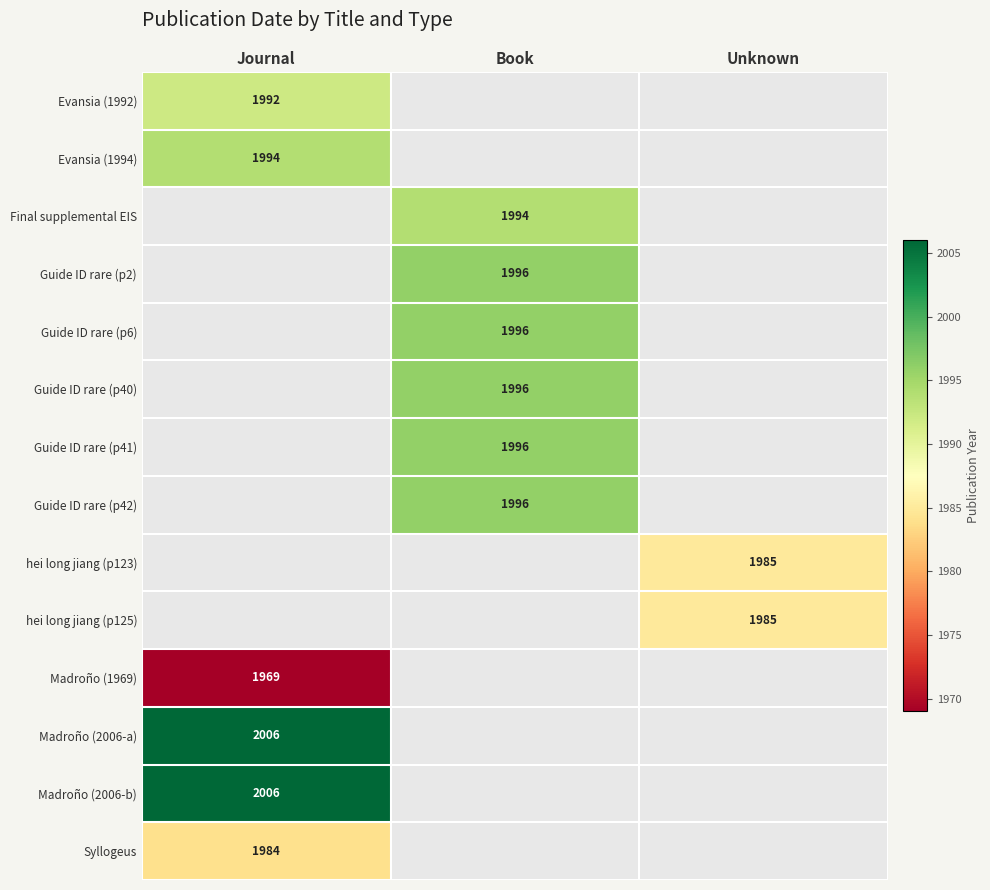

The value of Guide ID rare (p6) at Book is 3258. True or false?

False